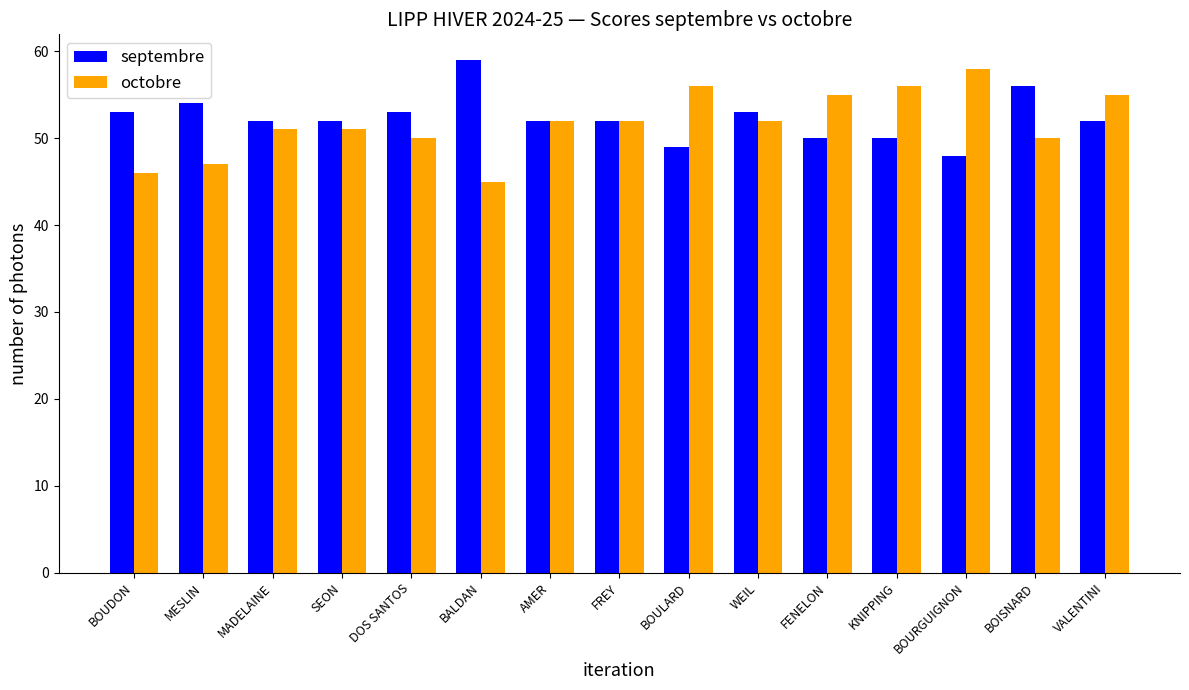

What is the label of the 10th bar from the left?

WEIL